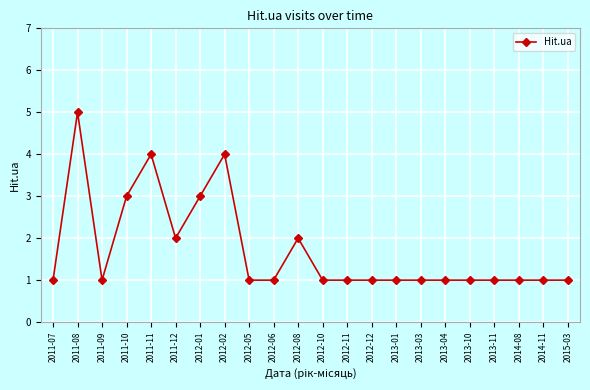

What is the minimum value shown in the chart?

1